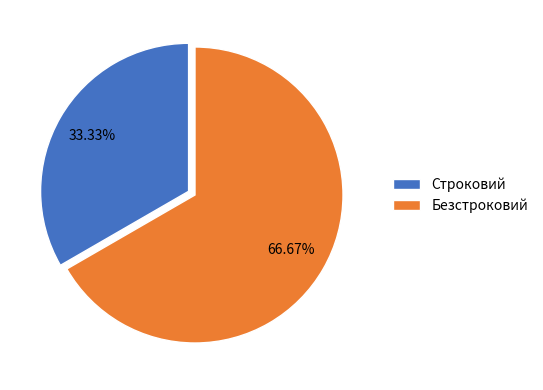

How many slices are in this pie chart?

2